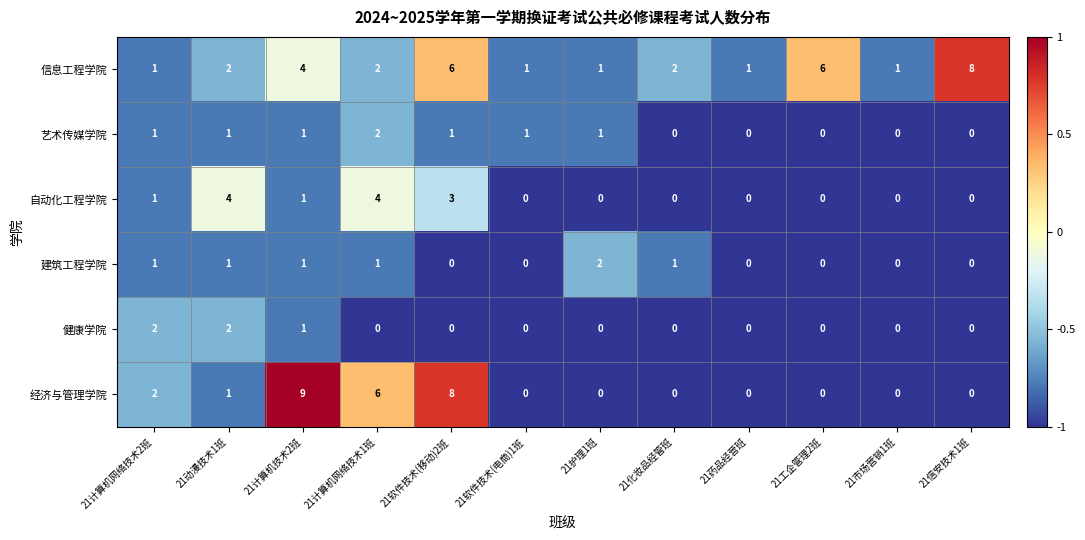

What is the difference between the highest and lowest values at 21计算机技术2班?

8